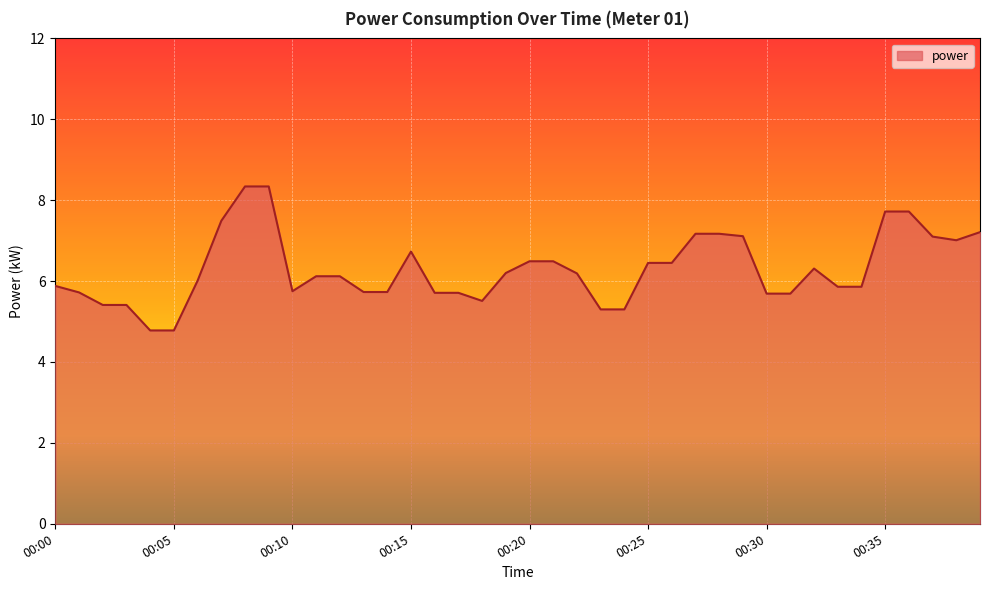

What is the minimum value shown in the chart?

4.8